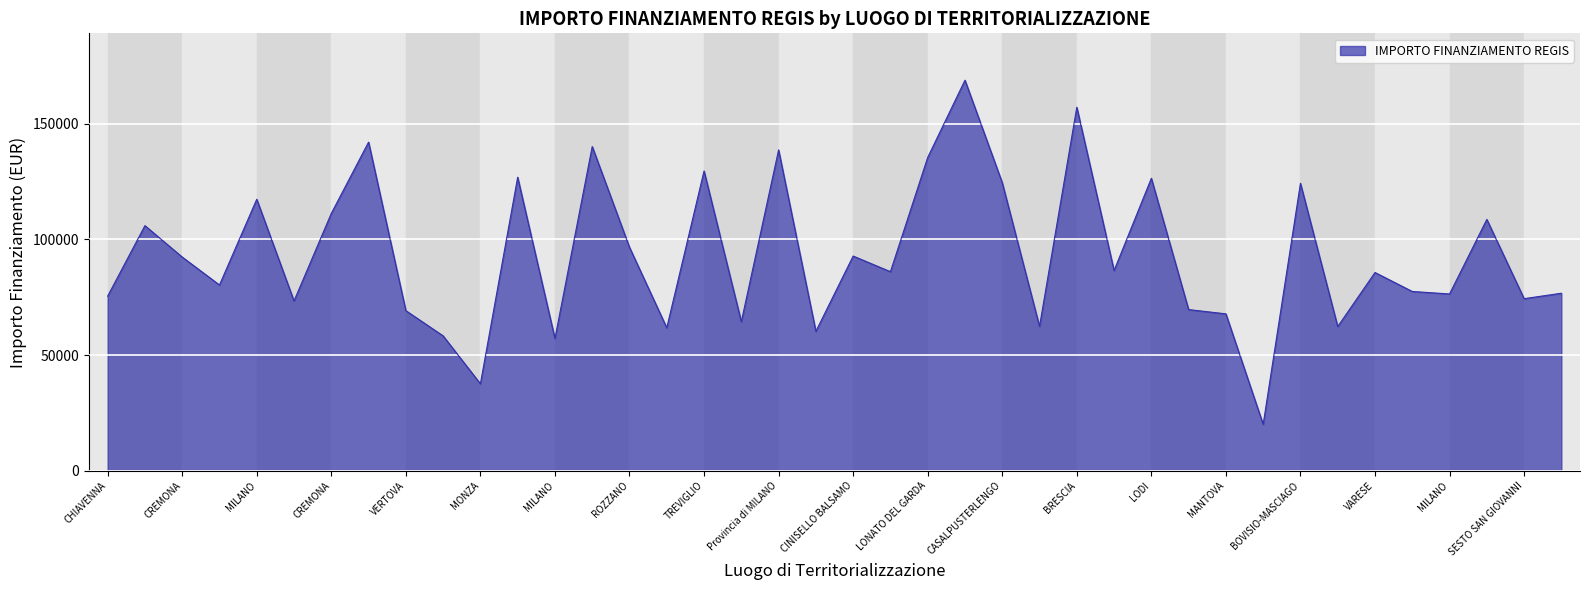

How many lines are shown in the chart?

1